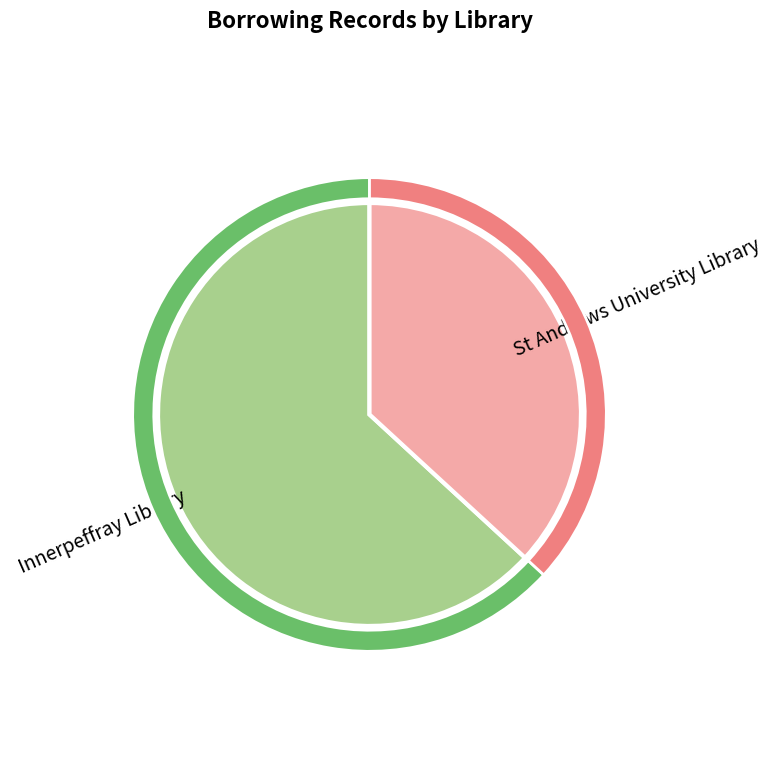

Which category has the smallest portion of the pie?

St Andrews University Library